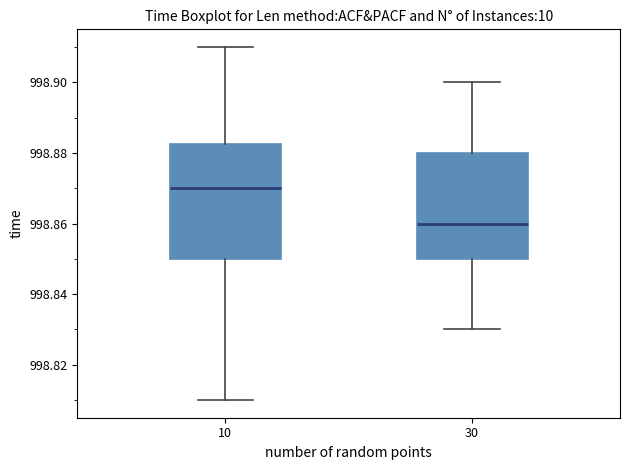

Reading left to right, read every box against the y-axis: the position of its median line, the range the box covers, and the ends of its whiskers. The values are not printed on the chart, so give them approximately, as read against the axis.

10: median 998.870, box 998.850 to 998.882, whiskers 998.810 to 998.910
30: median 998.860, box 998.850 to 998.880, whiskers 998.830 to 998.900